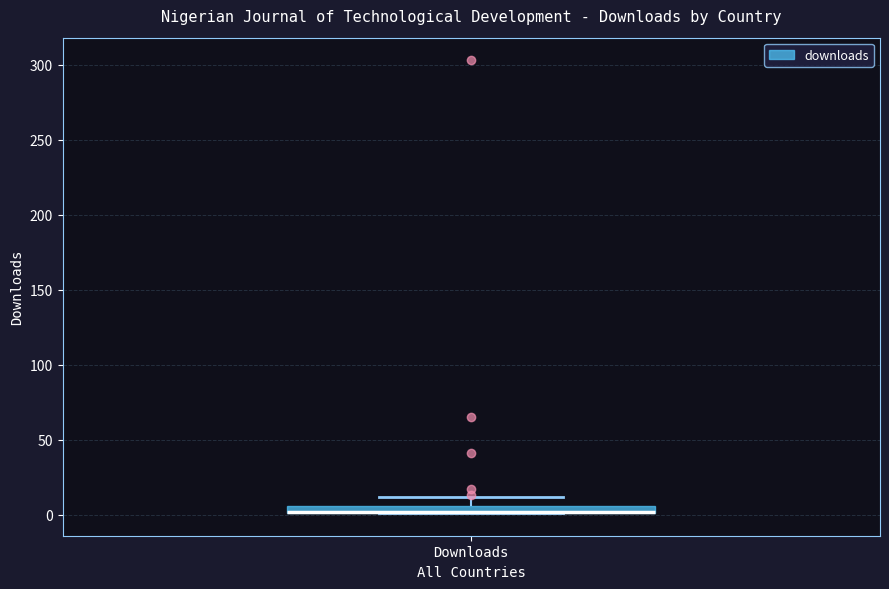

Where does the upper whisker of the box for Downloads end on the y-axis? The values are not printed on the chart, so give them approximately, as read against the axis.

10